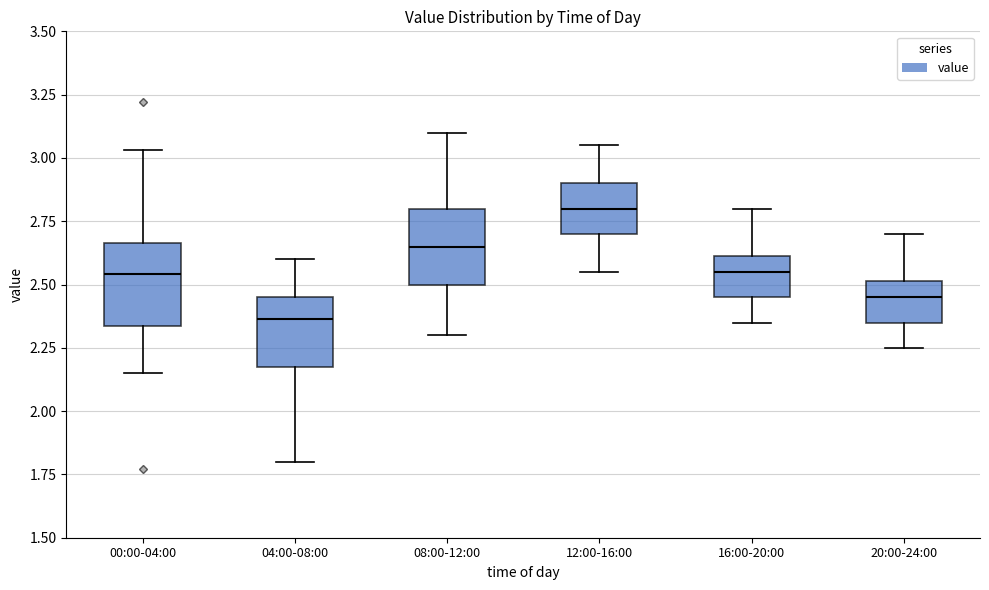

Where does the lower whisker of the box for 20:00-24:00 end on the y-axis? The values are not printed on the chart, so give them approximately, as read against the axis.

2.25